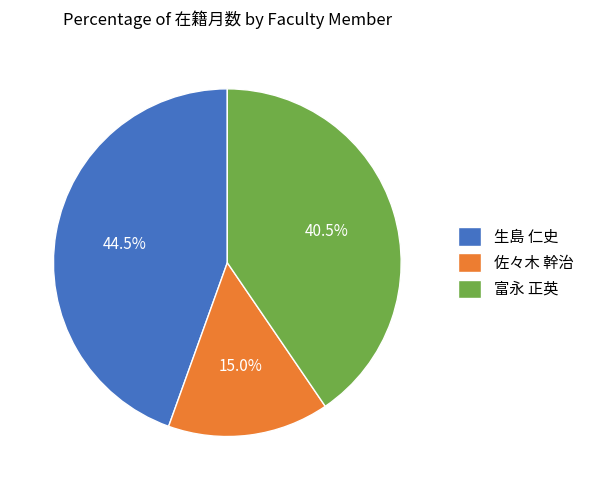

Rank the categories by value from lowest to highest.

佐々木 幹治, 富永 正英, 生島 仁史